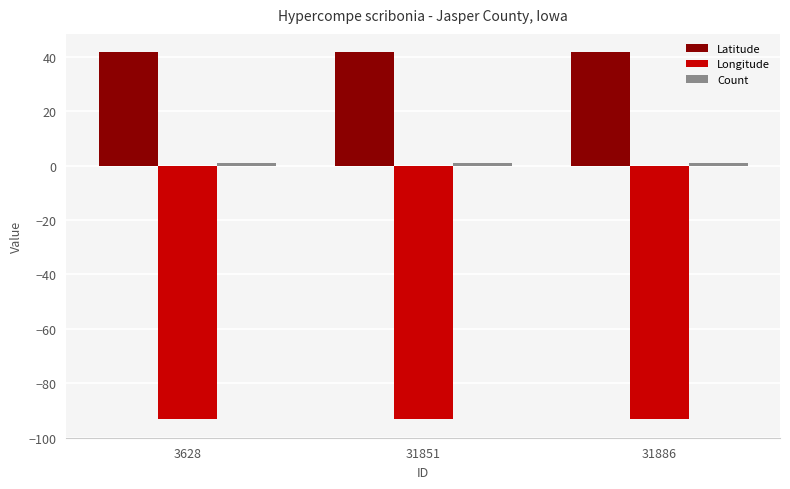

What is the value of the Longitude bar at the 3rd from the left?

-93.0